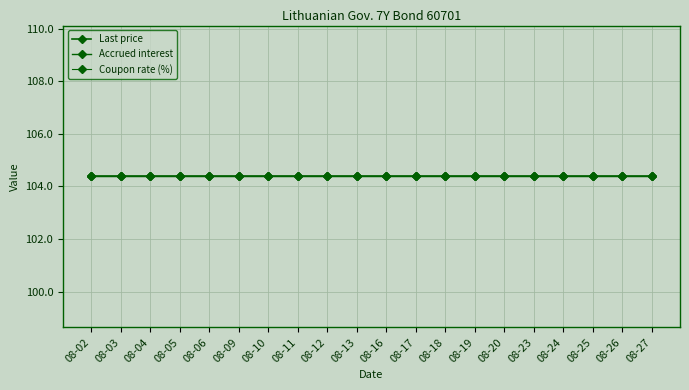

What is the total value across all series at 2021-08-25?

108.6